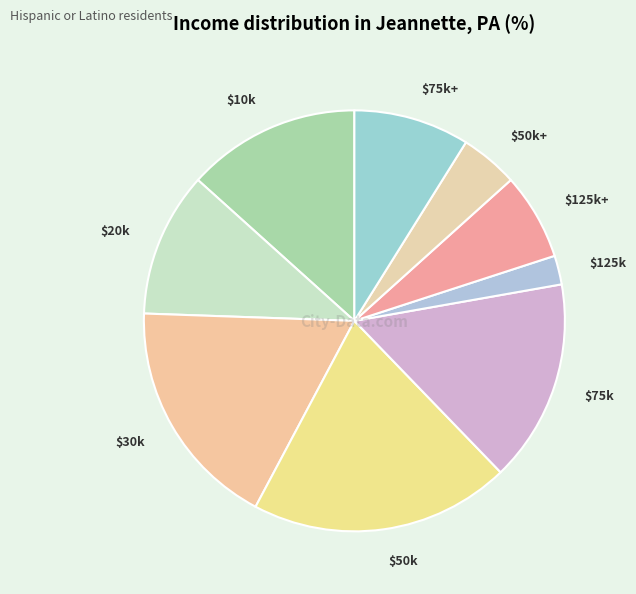

Rank the categories by value from highest to lowest.

5, 4, 6, 8, 9, 7, 1, 3, 2